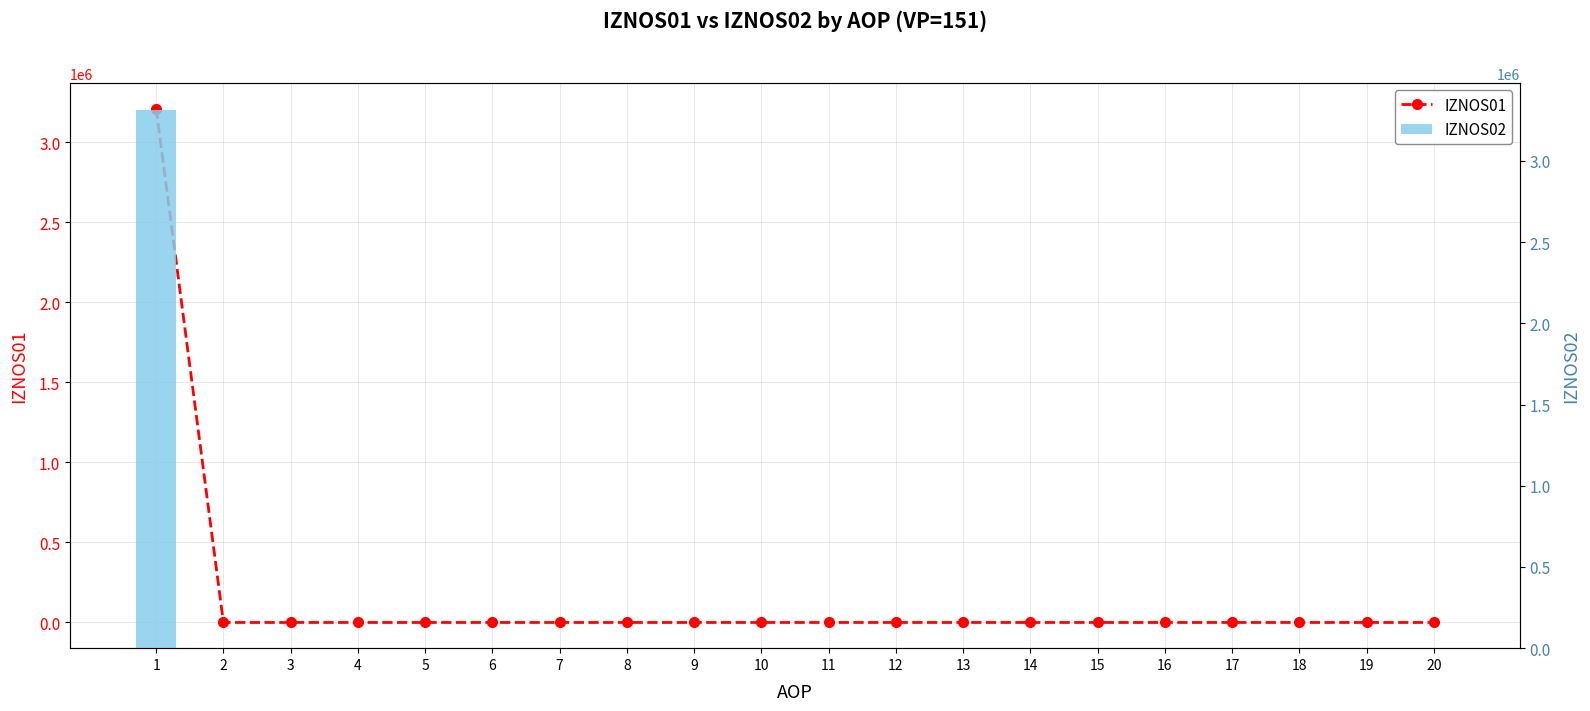

Which series has the largest total across all categories?

IZNOS02